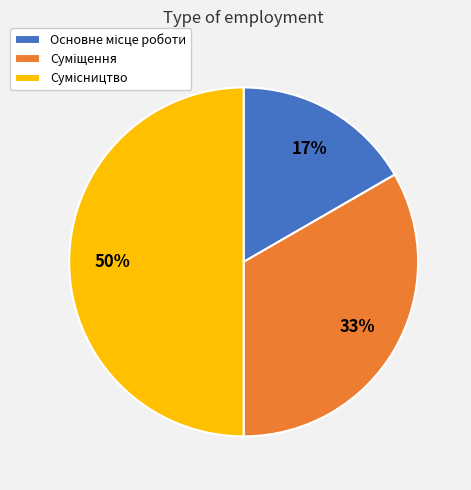

To the nearest percent, what is the difference between the largest and smallest slice percentages?

33%